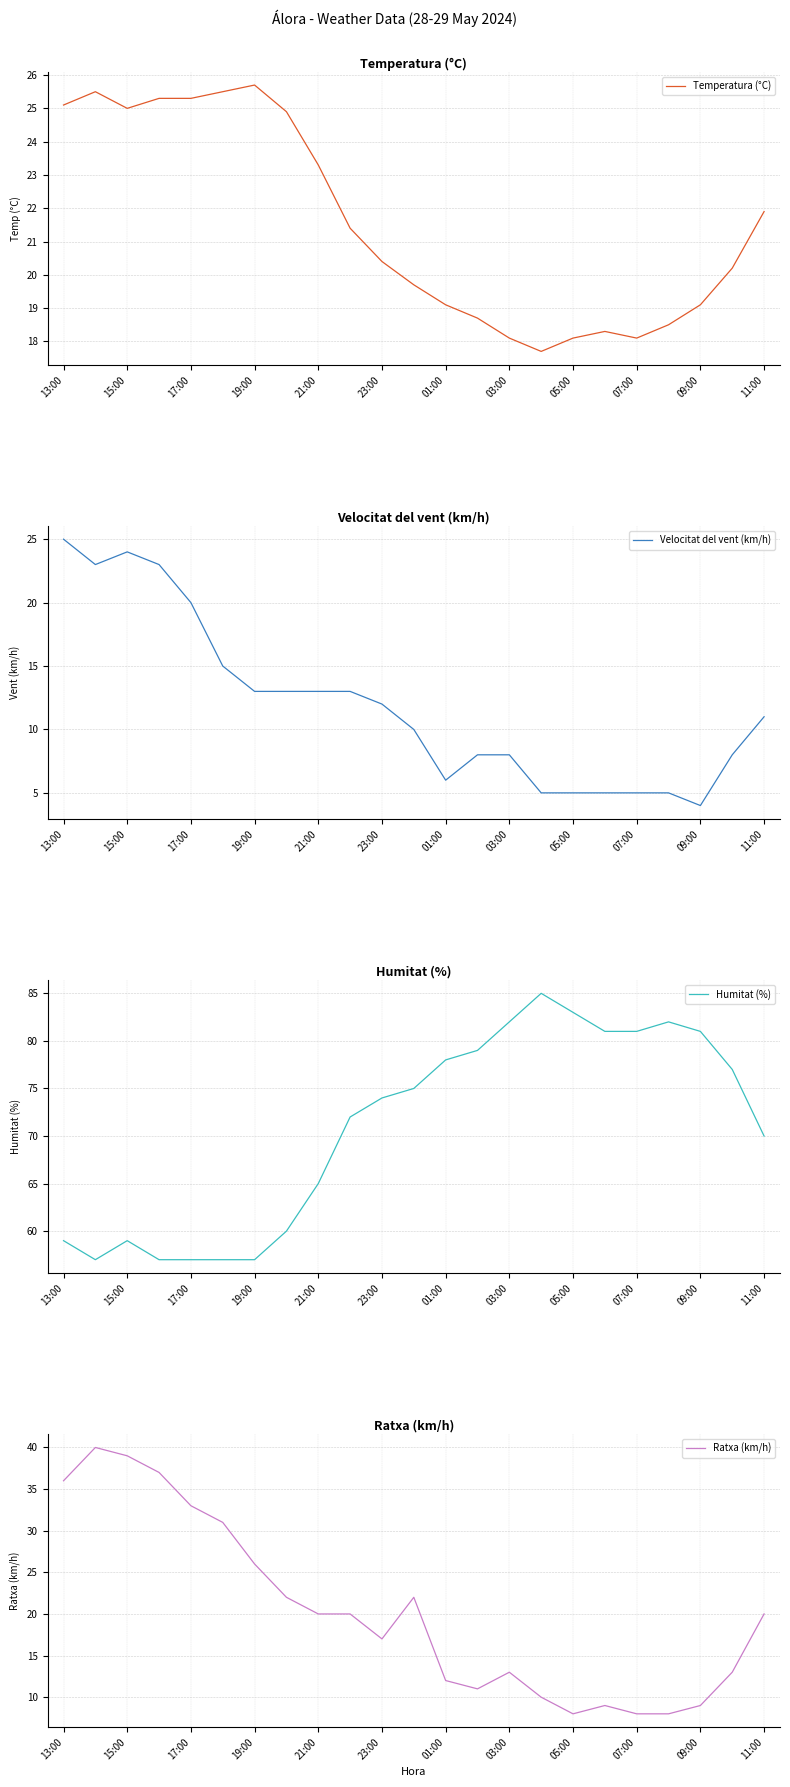

True or false: Ratxa (km/h) has a value of 33 at 17:00.

True